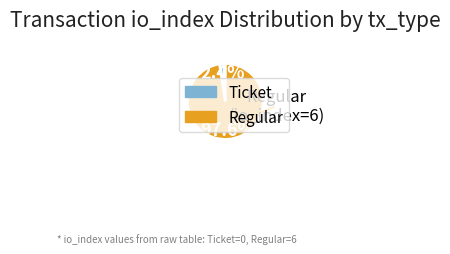

To the nearest percent, what is the average slice percentage?

50%